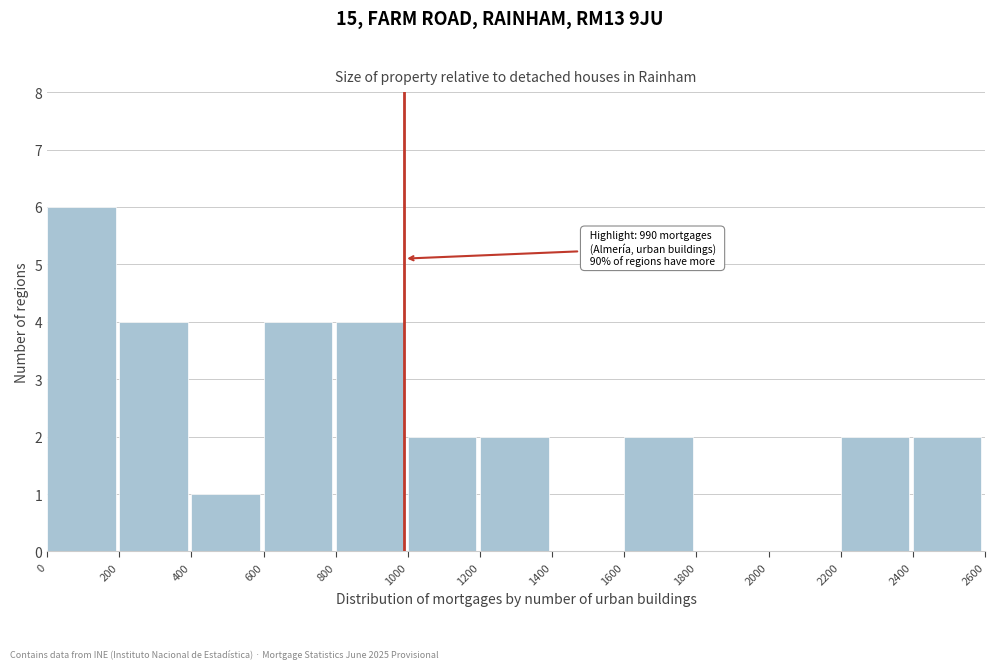

Which range on the x-axis has the tallest bar?

0 to 200